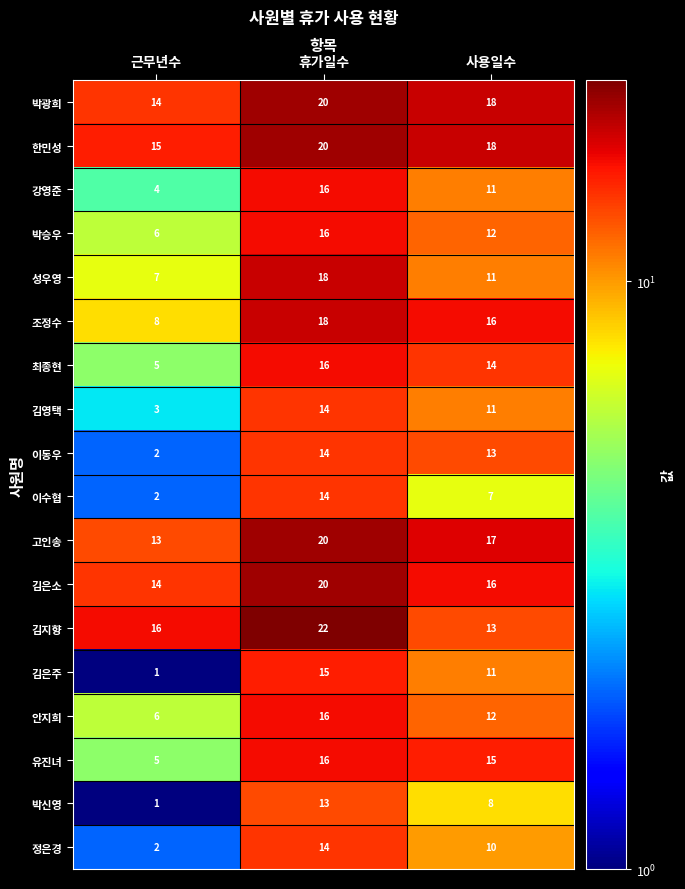

At how many categories does at least one series exceed 17?

2